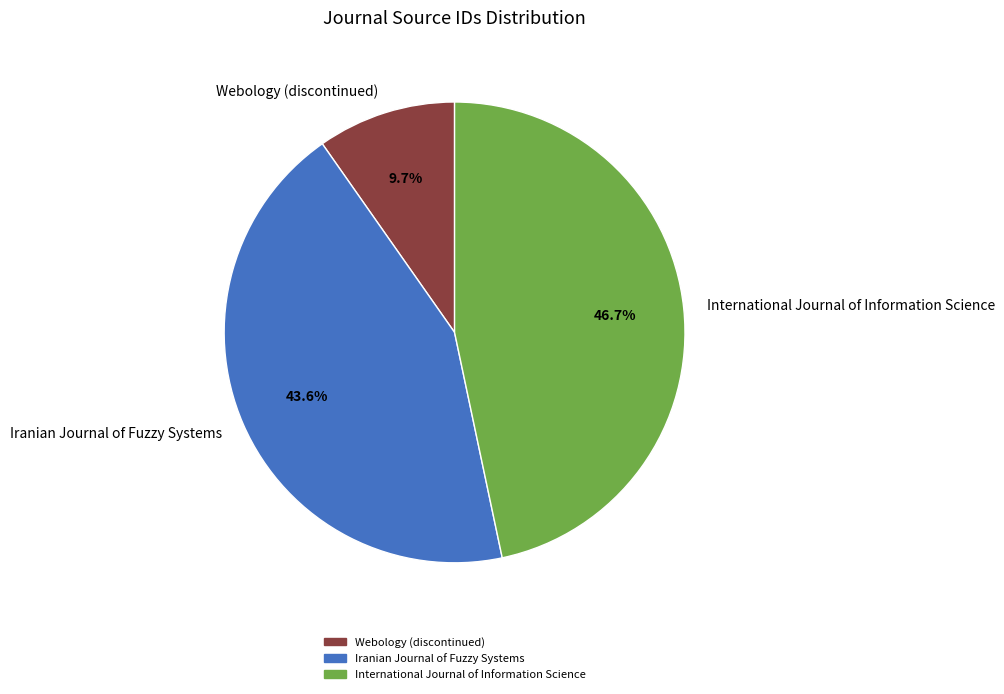

To the nearest percent, what is the difference between the Iranian Journal of Fuzzy Systems and International Journal of Information Science slice percentages?

3%